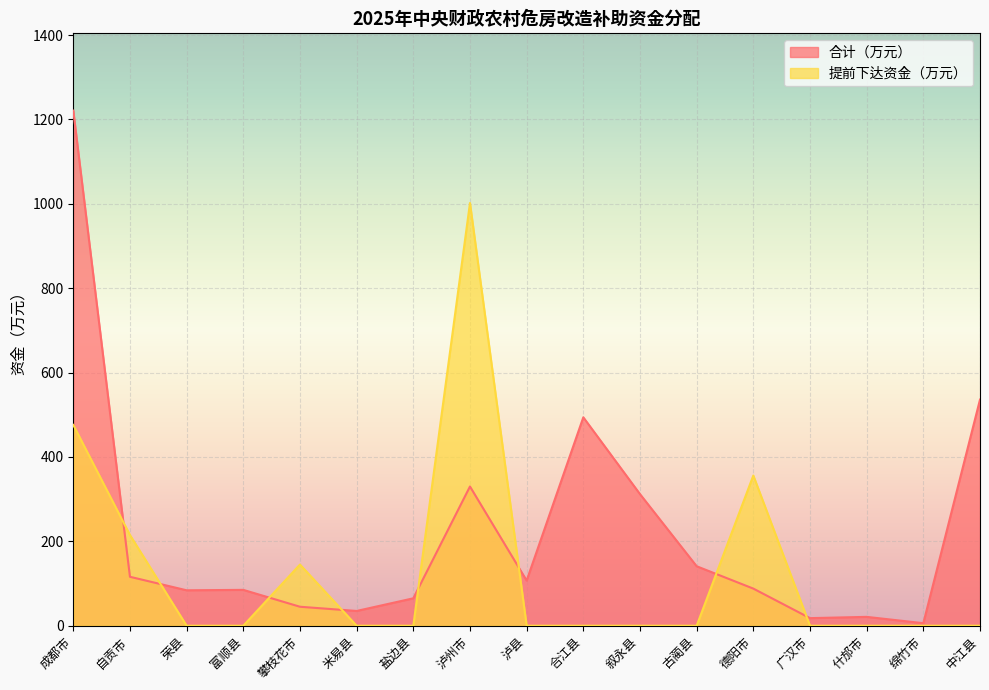

What is the difference between the highest and lowest values at 富顺县?

85